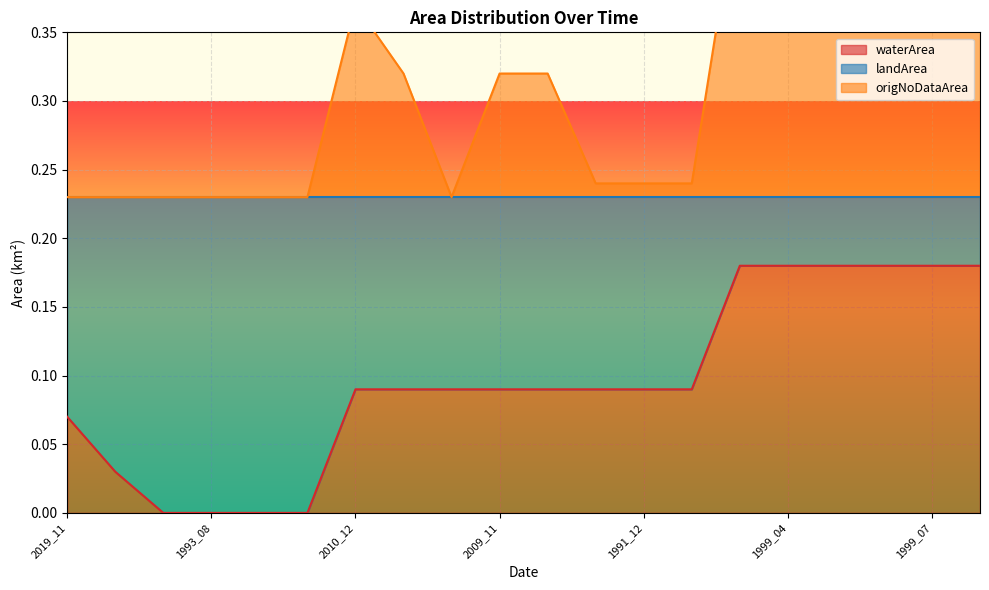

Between 1993_09 and 2021_08, which is larger?

2021_08